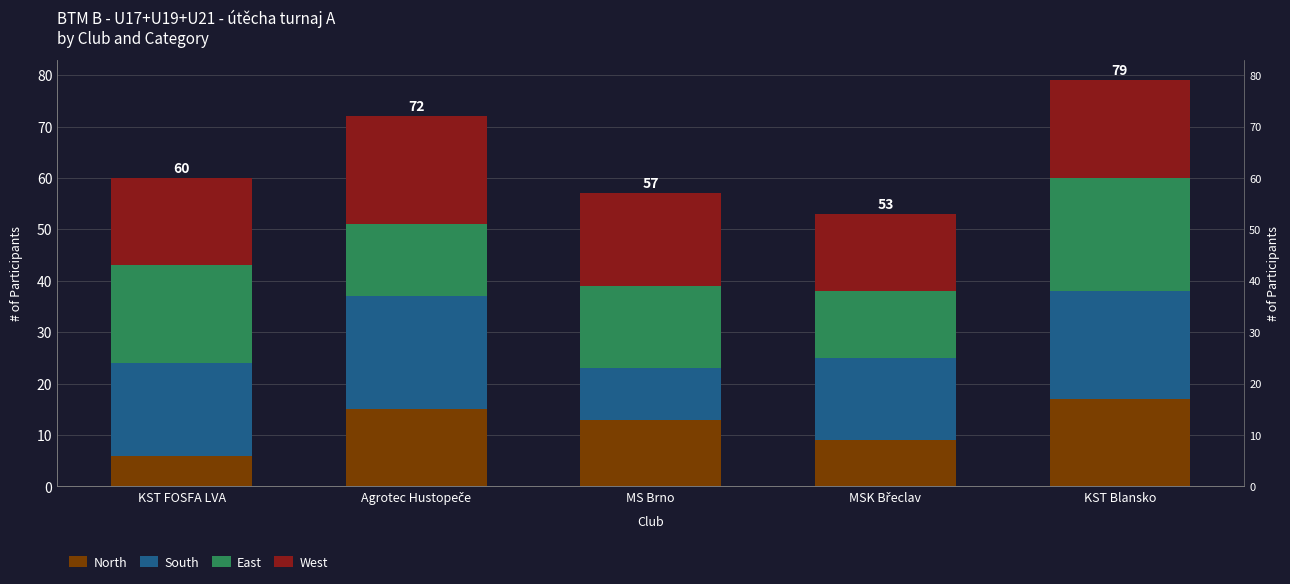

What is the smallest value displayed?

6